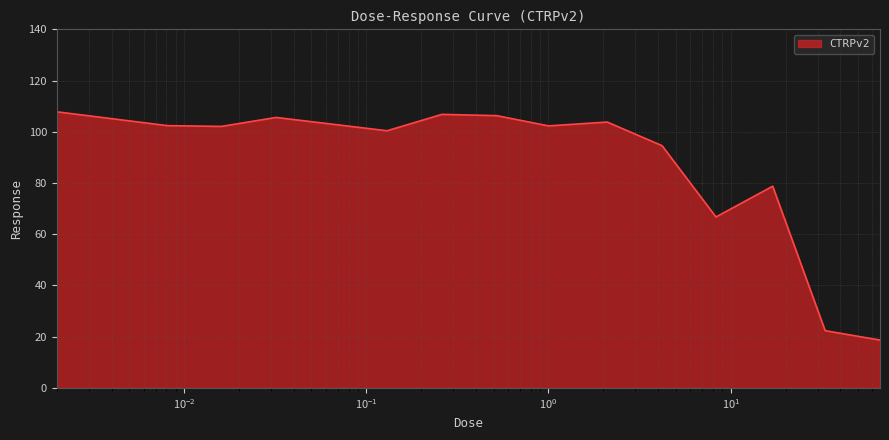

What is the difference between the maximum and minimum values?

89.1